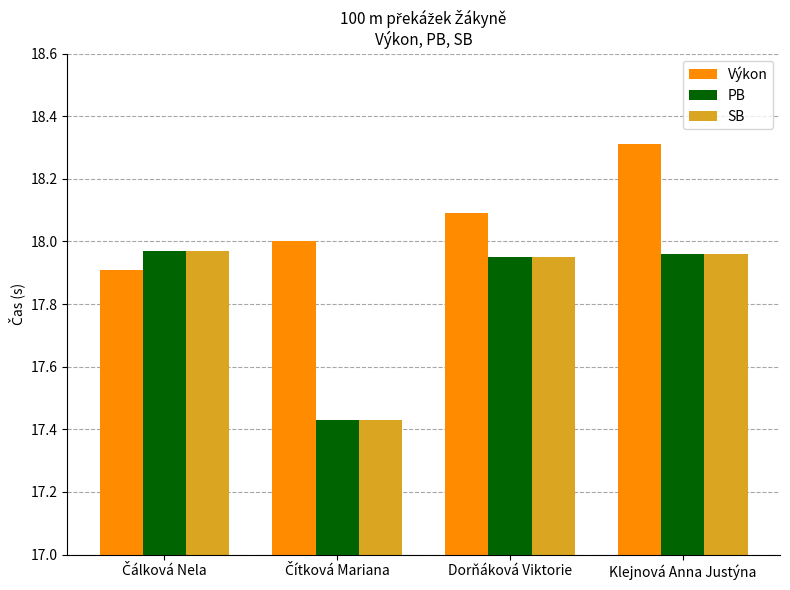

What is the maximum value shown in the chart?

18.3